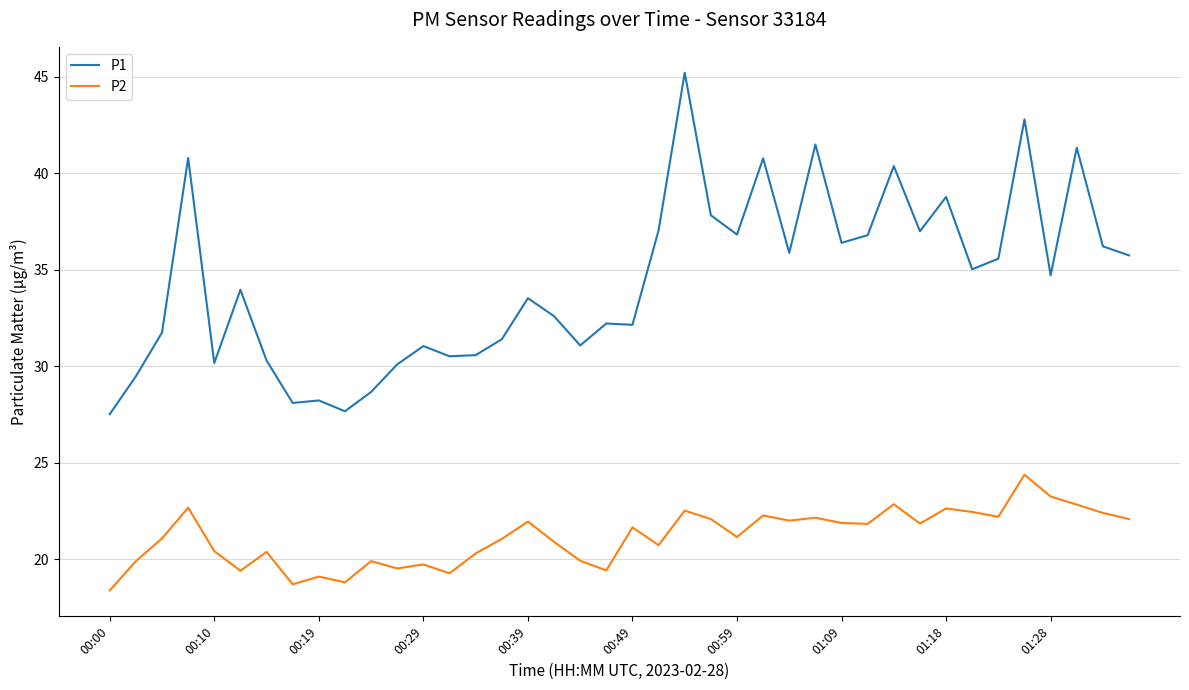

What is the lowest value of the P1 series?

27.5